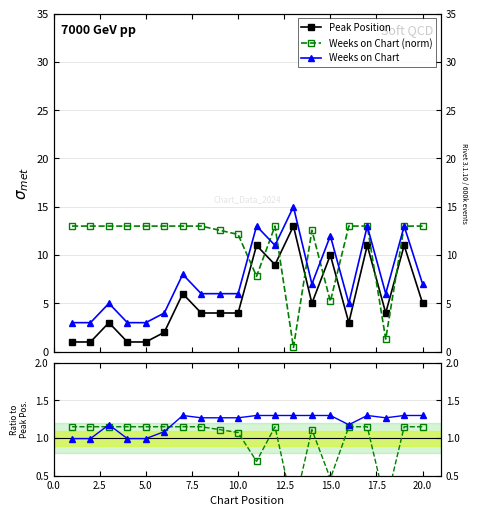

What value does the Weeks on Chart series have at 2.5?

1.0